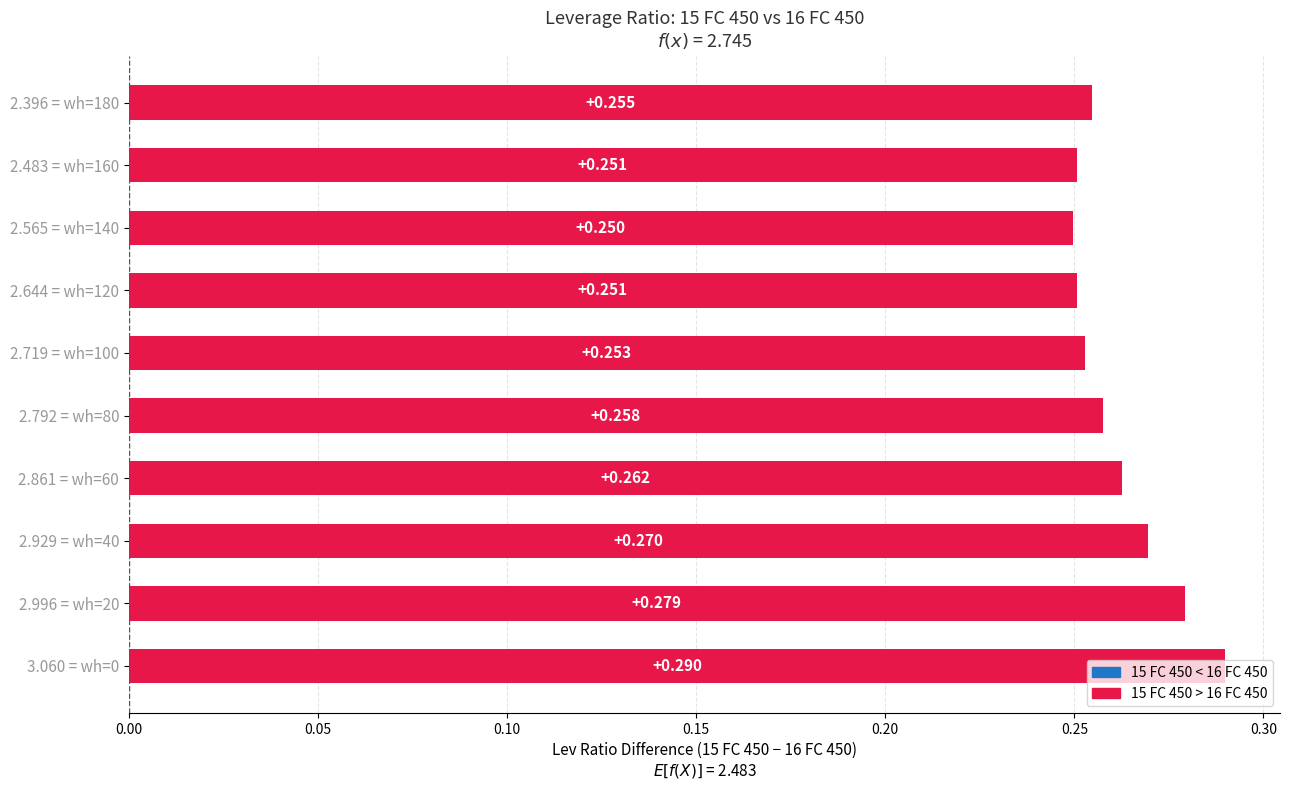

Does the chart contain any negative values?

No